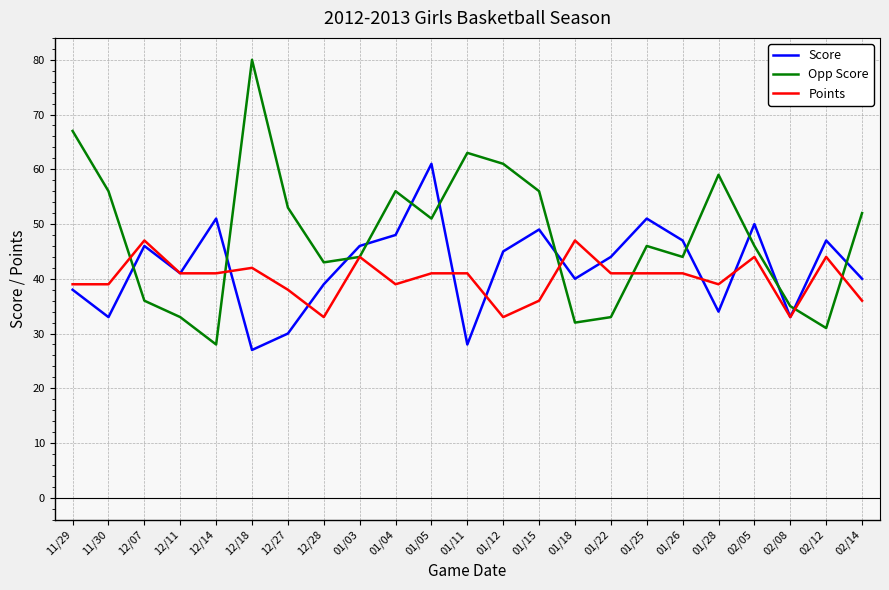

List the series in order of their overall mean, lowest first.

Points, Score, Opp Score